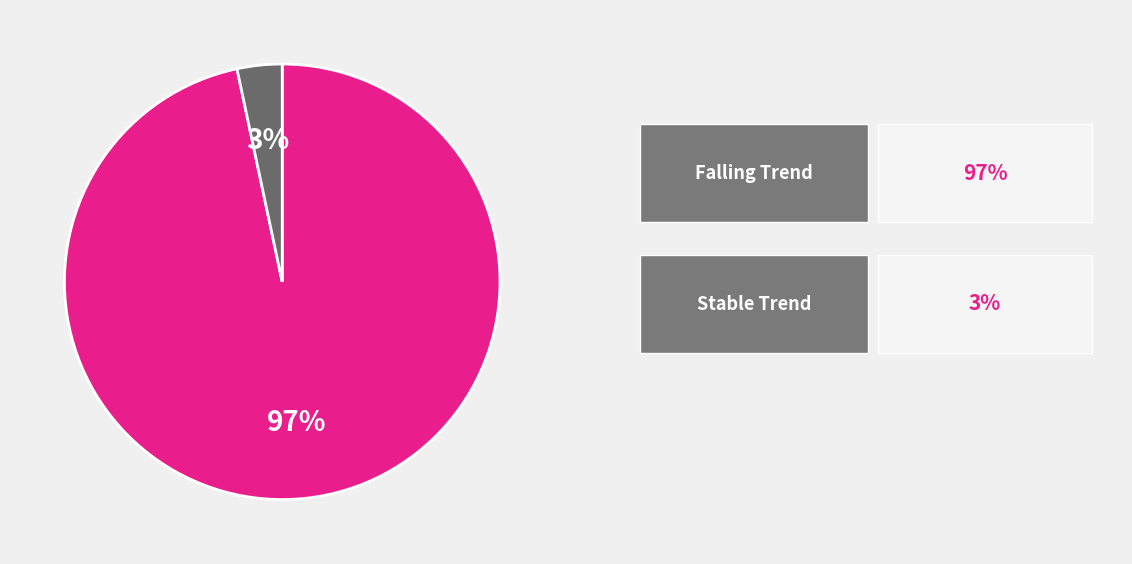

Does any single category account for the majority?

Yes